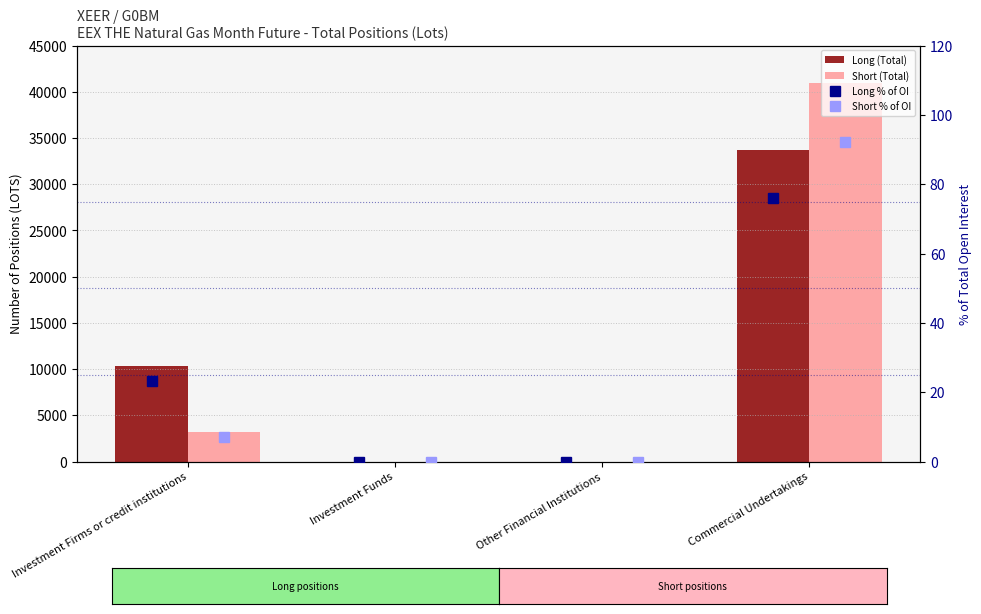

What is the value of the Long % of OI bar at the 1st from the left?

23.1